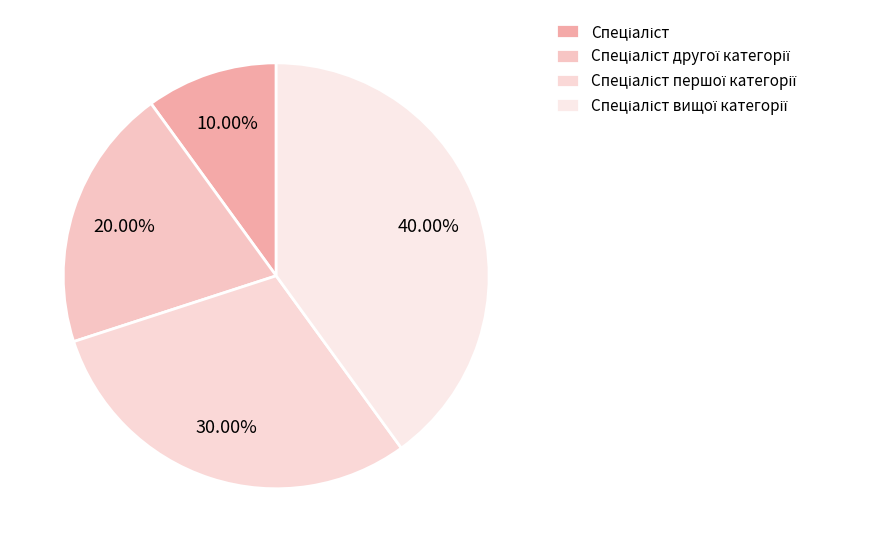

Rank the categories by value from lowest to highest.

Спеціаліст, Спеціаліст другої категорії, Спеціаліст першої категорії, Спеціаліст вищої категорії